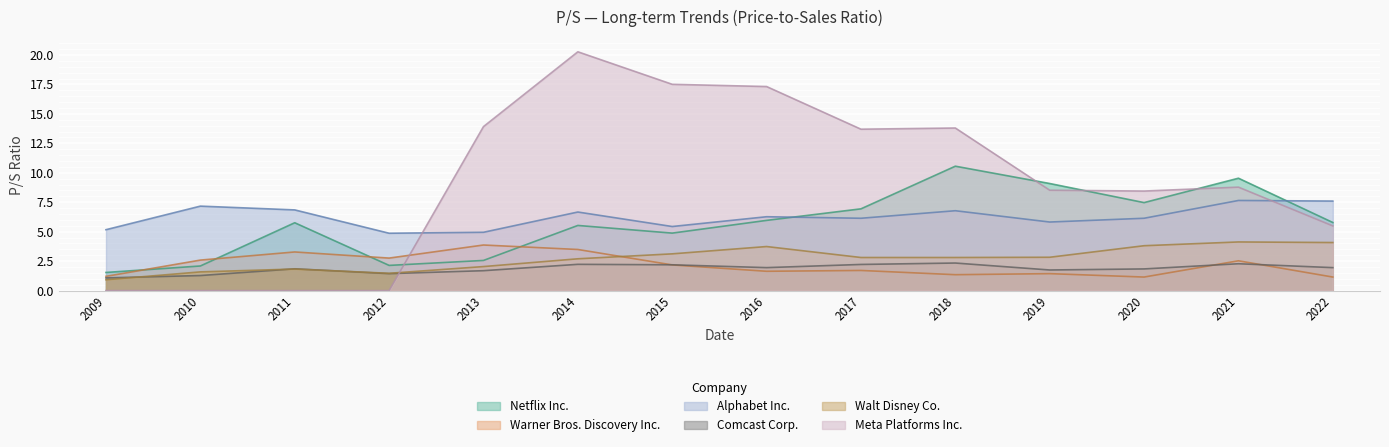

What is the difference between the Warner Bros. Discovery Inc. values at 2019 and 2018?

0.1